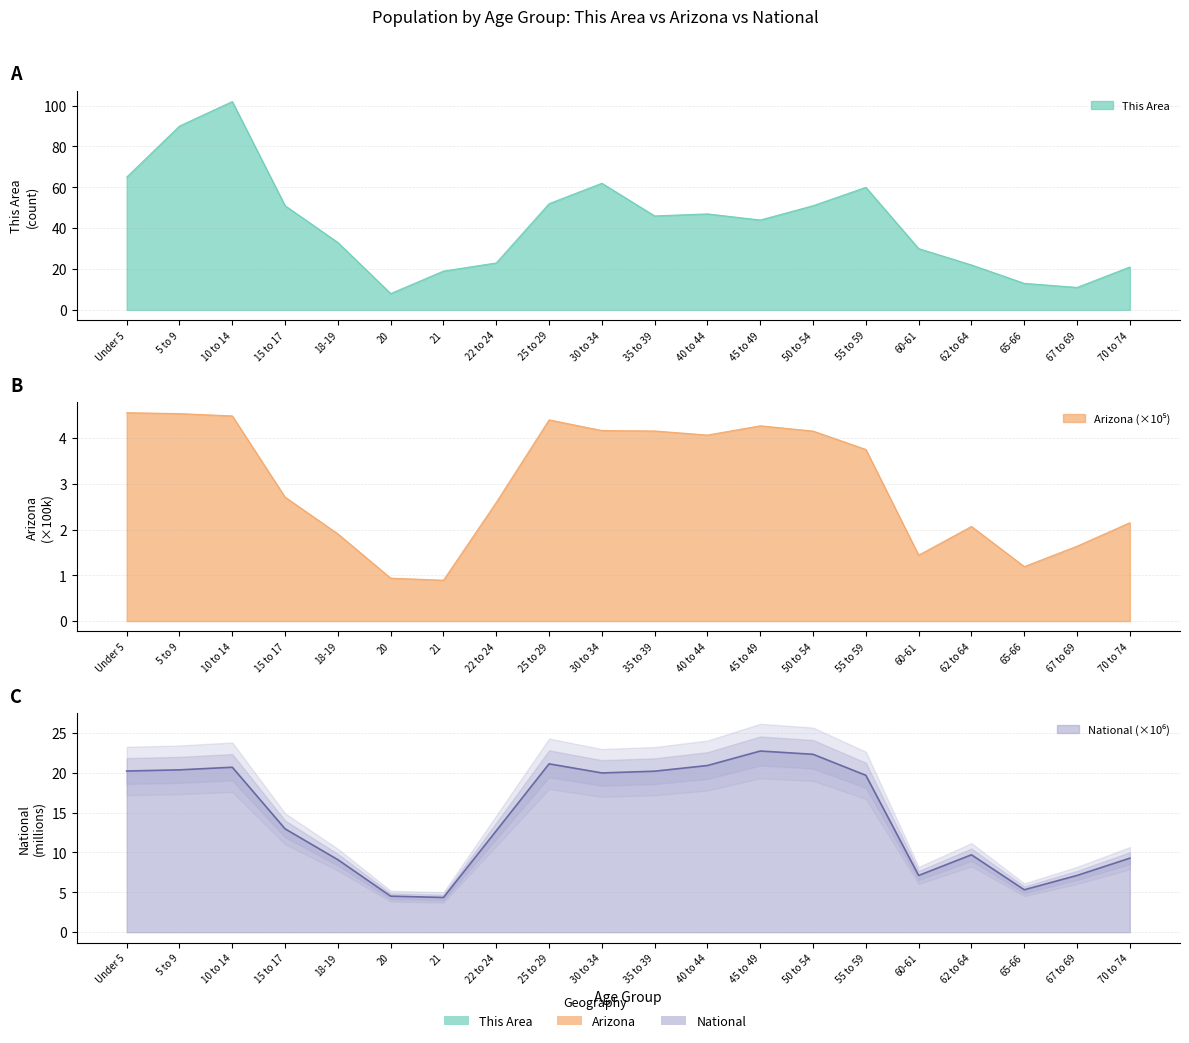

What is the difference between the second highest and second lowest values in the Arizona series?

3.6